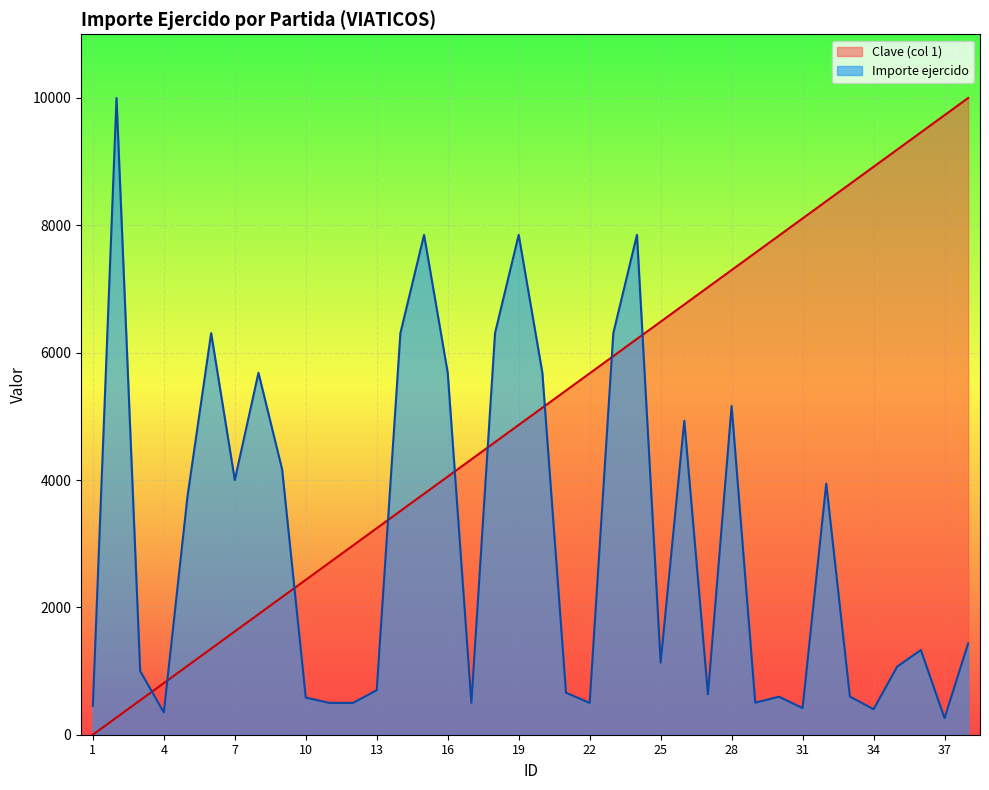

At which label does Importe ejercido reach its minimum?

37